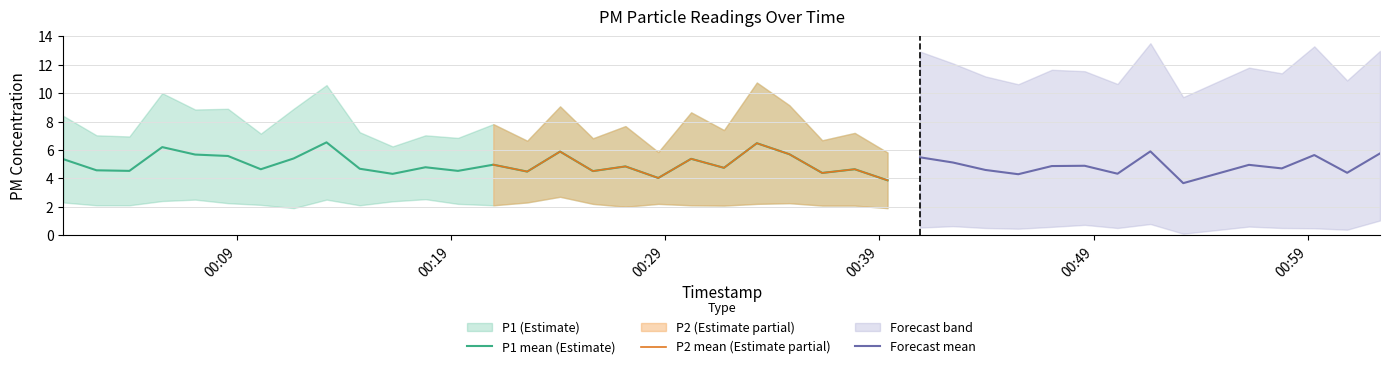

What is the highest value of the P1 mean (Estimate) series?

6.5